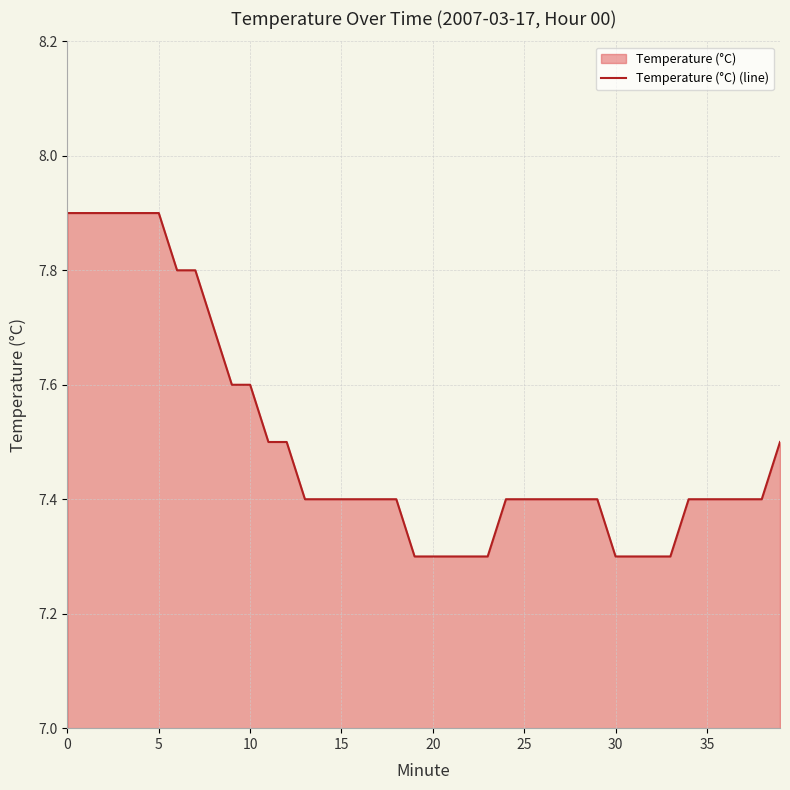

Reading right to left, list all the values displayed in this chart.

7.5	7.4	7.4	7.4	7.4	7.4	7.3	7.3	7.3	7.3	7.4	7.4	7.4	7.4	7.4	7.4	7.3	7.3	7.3	7.3	7.3	7.4	7.4	7.4	7.4	7.4	7.4	7.5	7.5	7.6	7.6	7.7	7.8	7.8	7.9	7.9	7.9	7.9	7.9	7.9